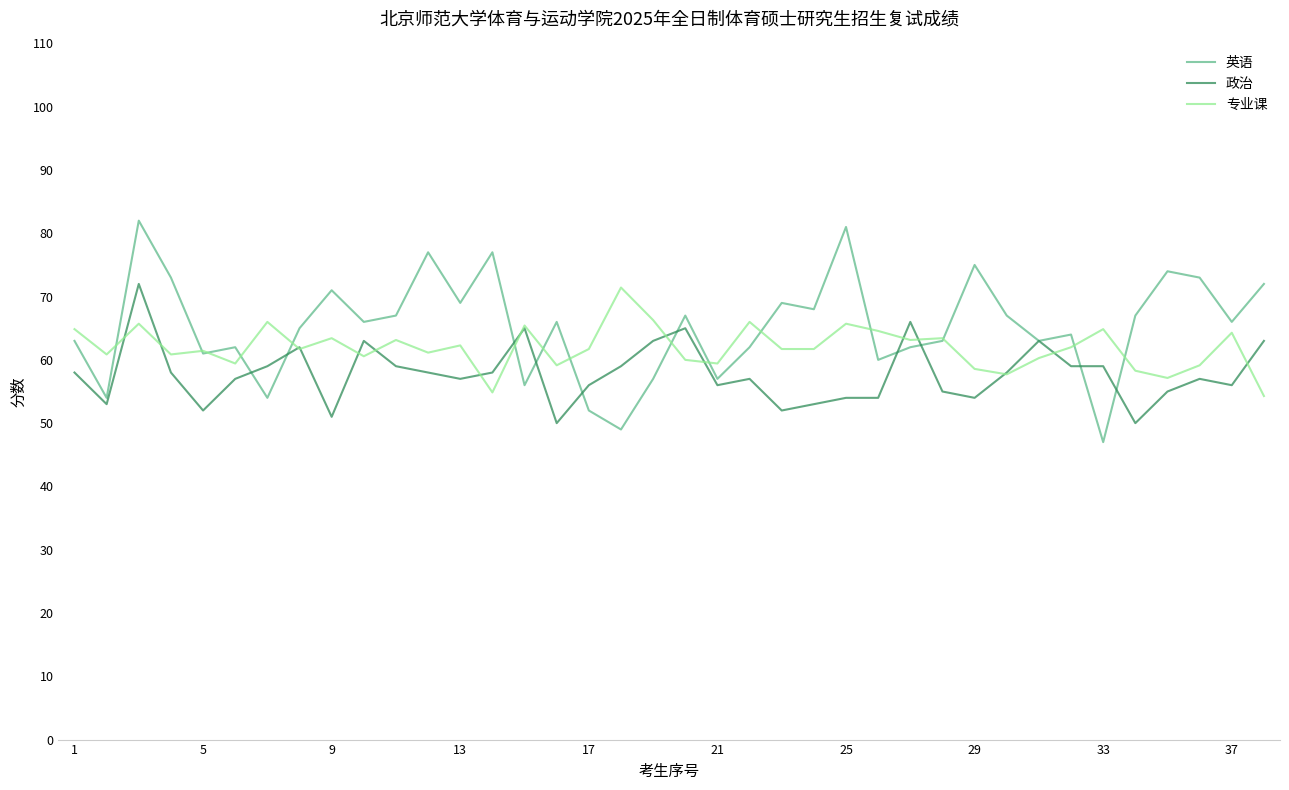

Which series has the widest spread of values?

英语